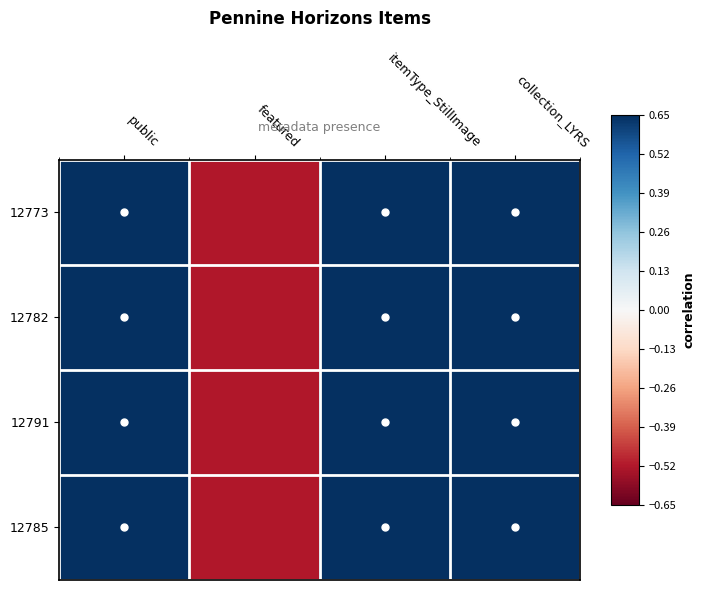

Rank the series at itemType_StillImage from lowest to highest value.

12773, 12782, 12791, 12785